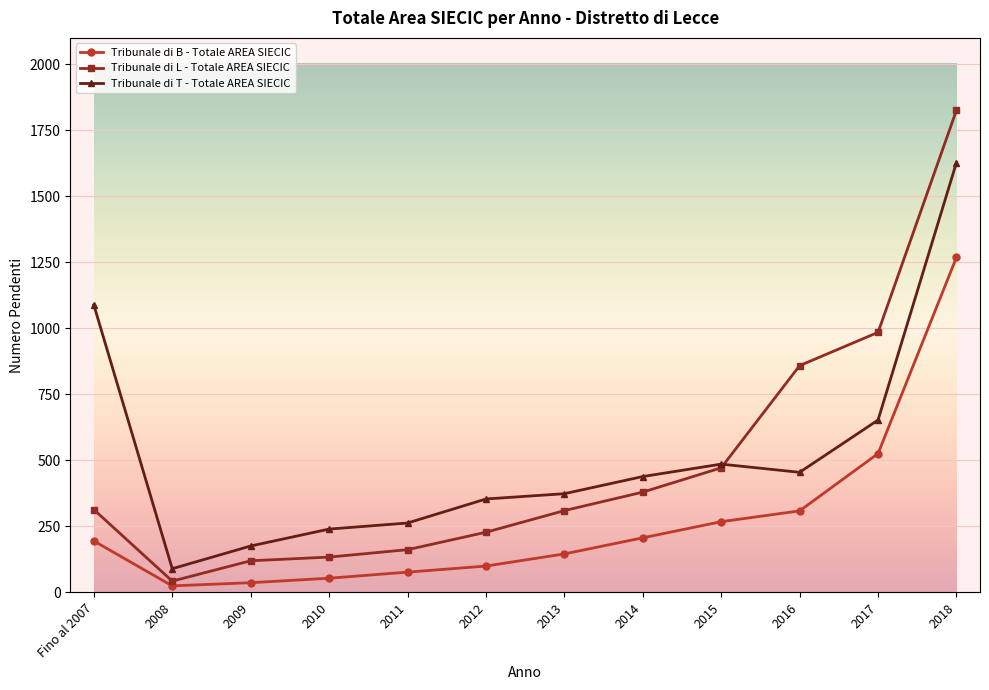

What is the label of the 8th point from the left?

2014